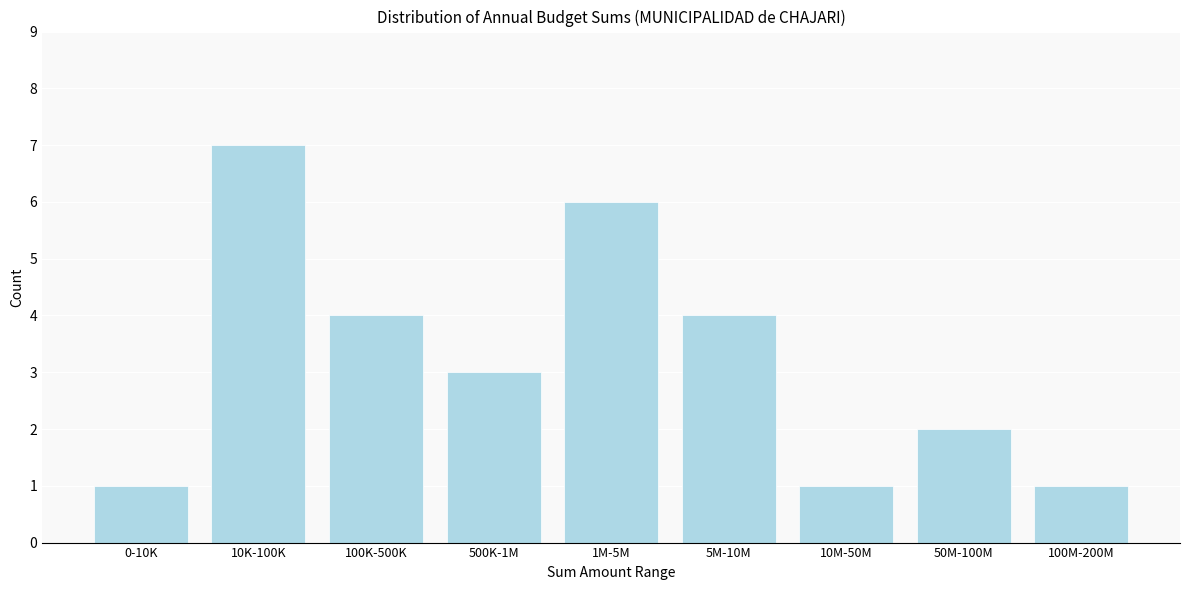

Reading right to left, extract all data points from this chart.

100M-200M=1	50M-100M=2	10M-50M=1	5M-10M=4	1M-5M=6	500K-1M=3	100K-500K=4	10K-100K=7	0-10K=1